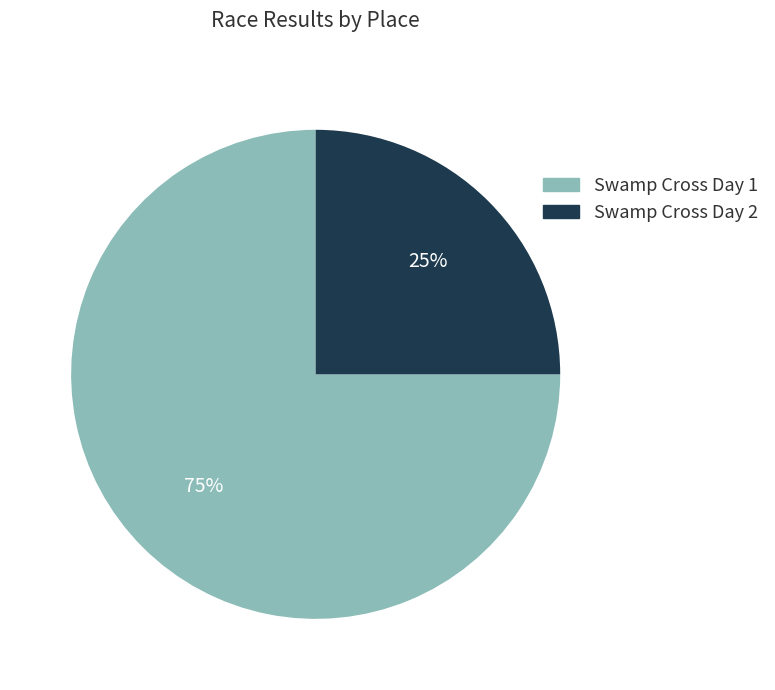

Rank the categories by value from lowest to highest.

Swamp Cross Day 2, Swamp Cross Day 1